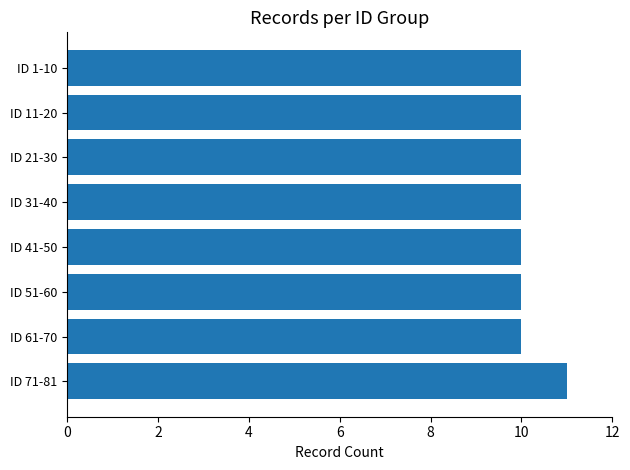

Between ID 11-20 and ID 71-81, which is larger?

ID 71-81